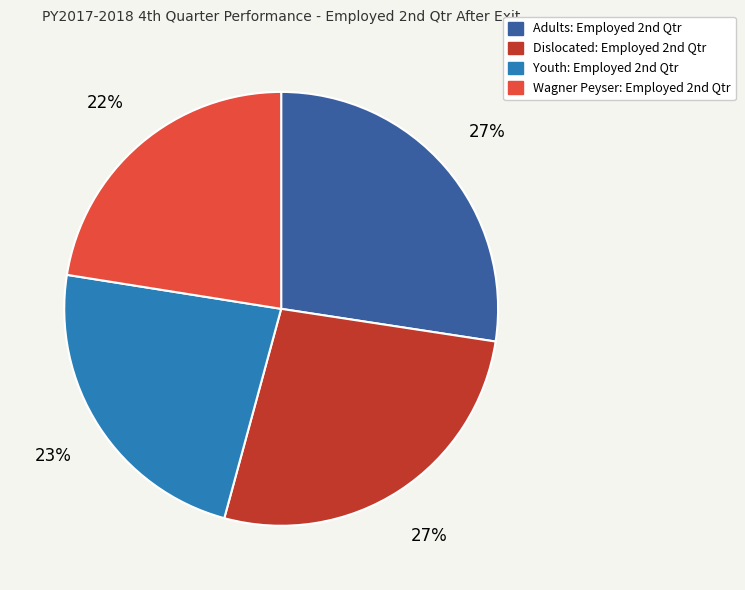

To the nearest percent, what is the average slice percentage?

25%